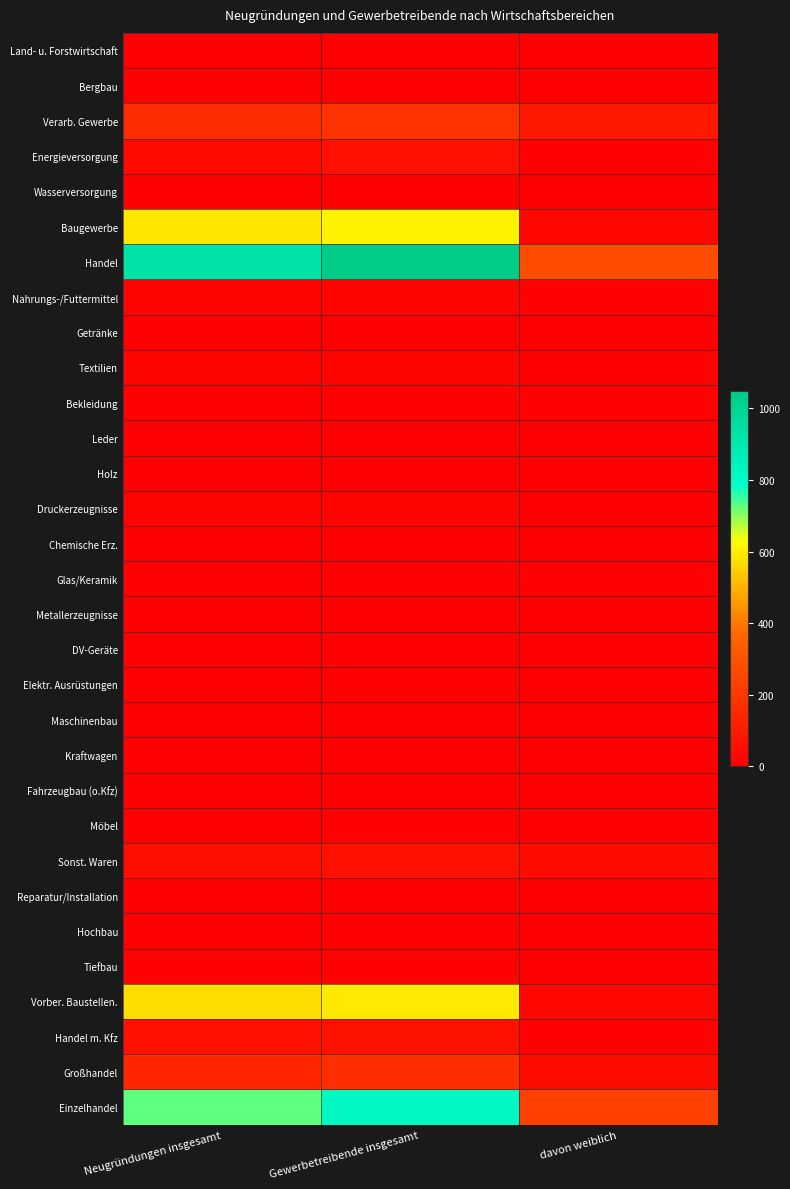

At davon weiblich, list the series in order from smallest to largest.

Bergbau, Getränke, Holz, Metallerzeugnisse, Maschinenbau, Kraftwagen, Fahrzeugbau (o.Kfz), Möbel, Hochbau, Tiefbau, Land- u. Forstwirtschaft, Wasserversorgung, Leder, DV-Geräte, Reparatur/Installation, Elektr. Ausrüstungen, Druckerzeugnisse, Chemische Erz., Energieversorgung, Glas/Keramik, Handel m. Kfz, Bekleidung, Nahrungs-/Futtermittel, Textilien, Baugewerbe, Vorber. Baustellen., Sonst. Waren, Großhandel, Verarb. Gewerbe, Einzelhandel, Handel